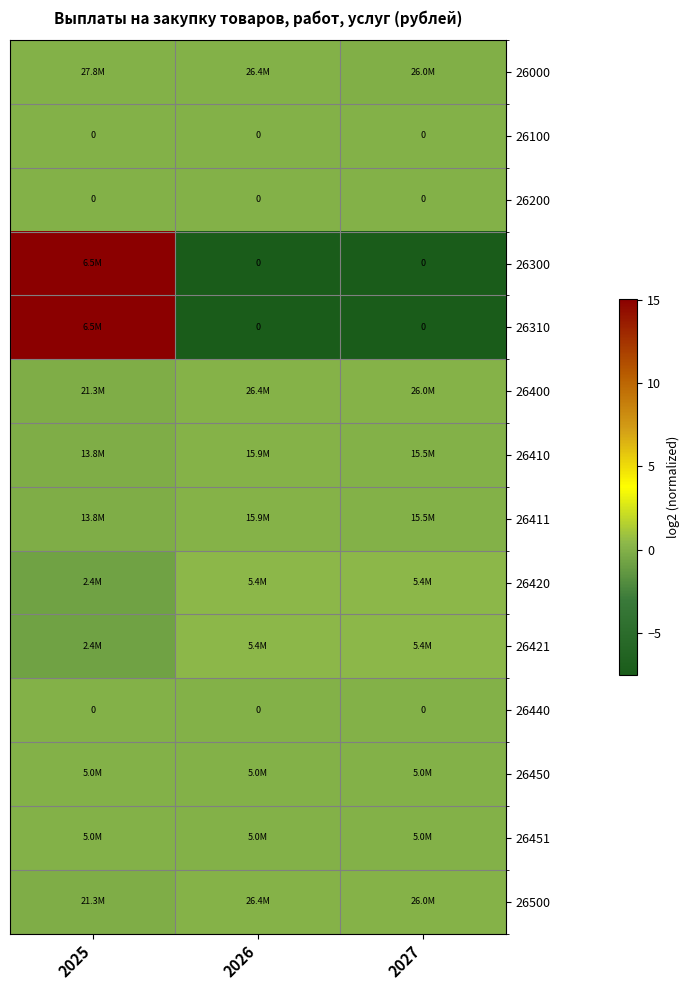

What is the difference between the maximum and minimum values in the 26400 series?

0.3